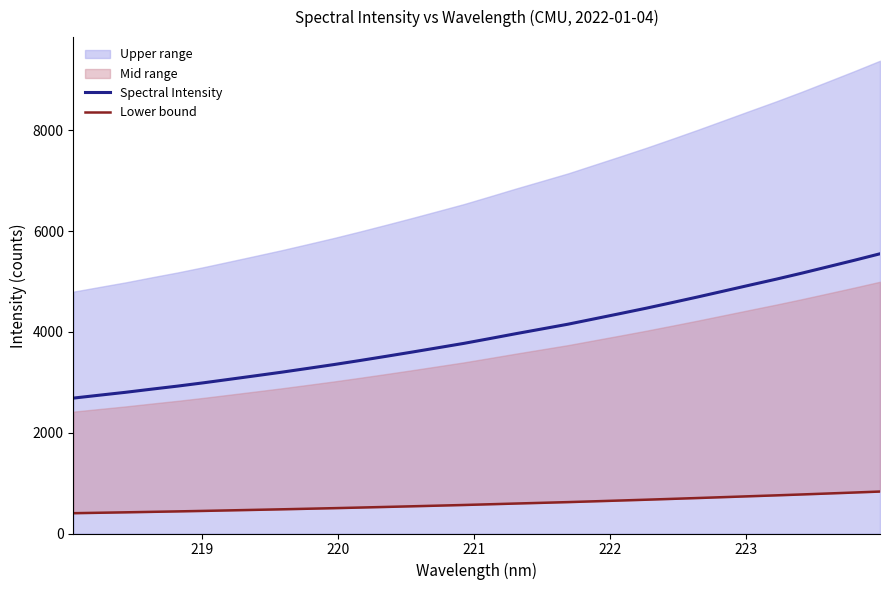

What is the lowest value of the Spectral Intensity series?

2686.9